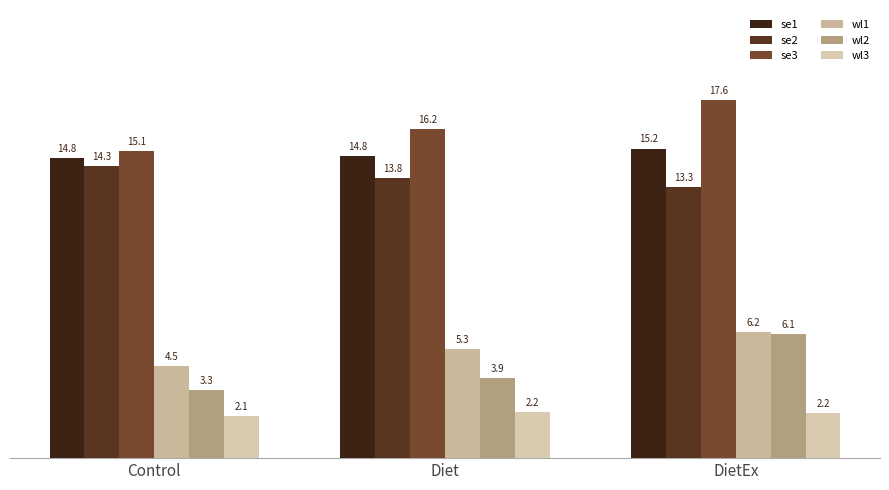

What is the maximum value for se1?

15.2